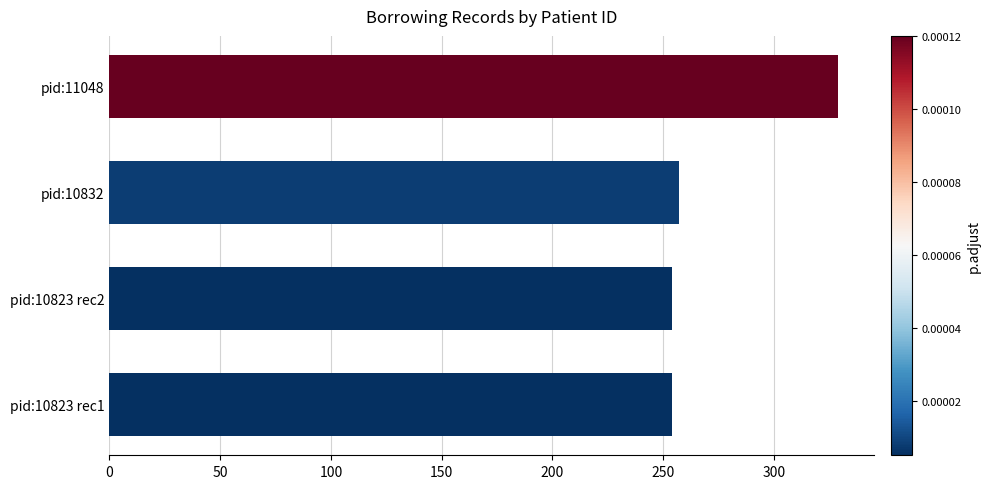

How many bars are there in total?

4